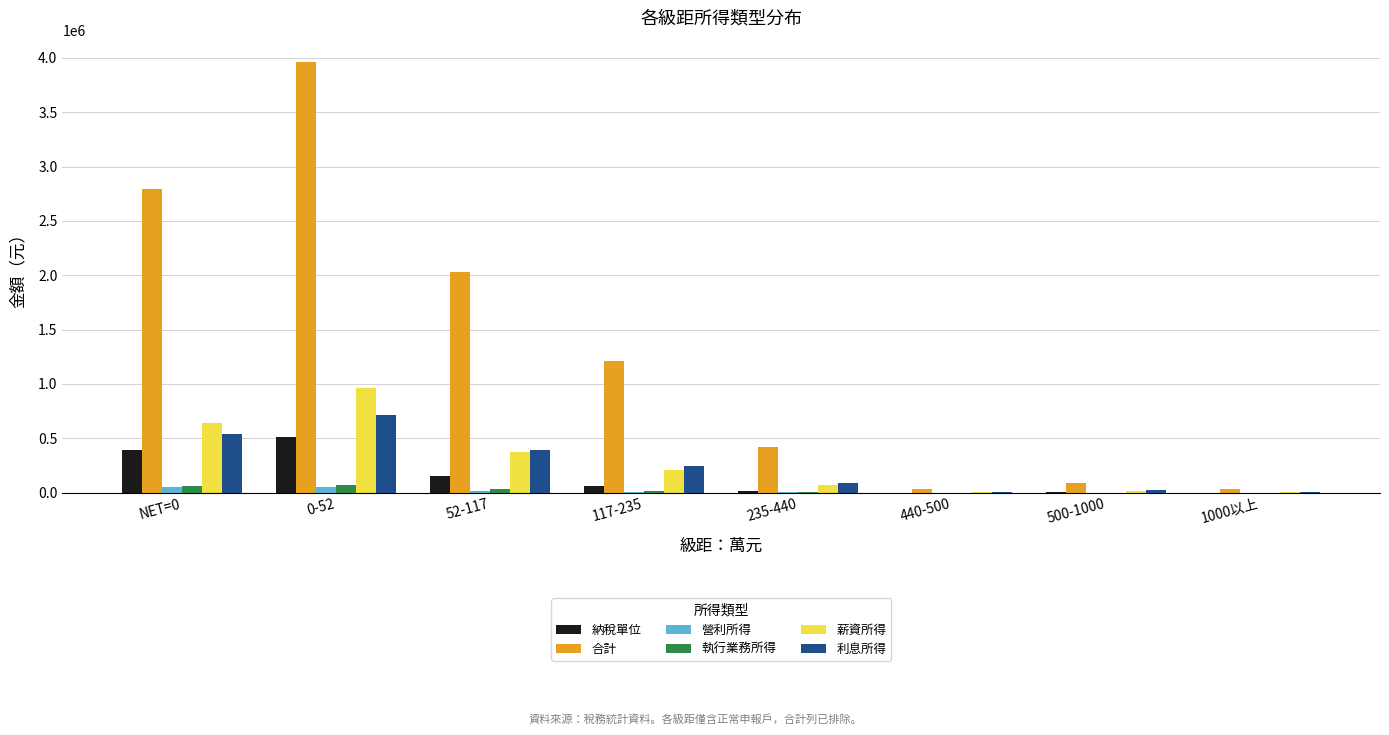

What is the maximum value shown in the chart?

3960275